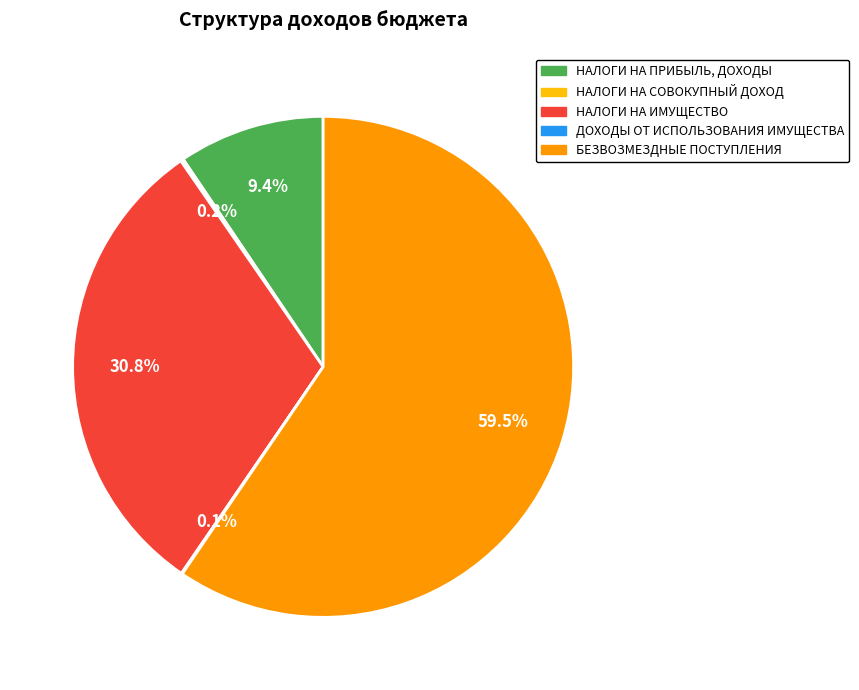

What is the largest slice in the pie chart?

БЕЗВОЗМЕЗДНЫЕ ПОСТУПЛЕНИЯ